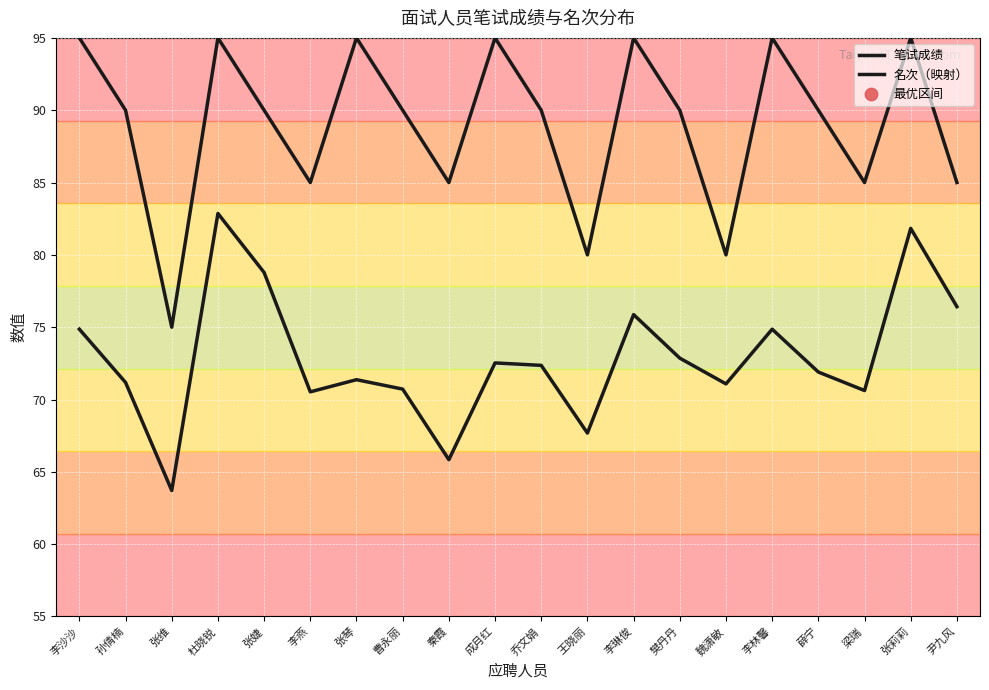

Does the chart display data point markers on the line(s)?

No